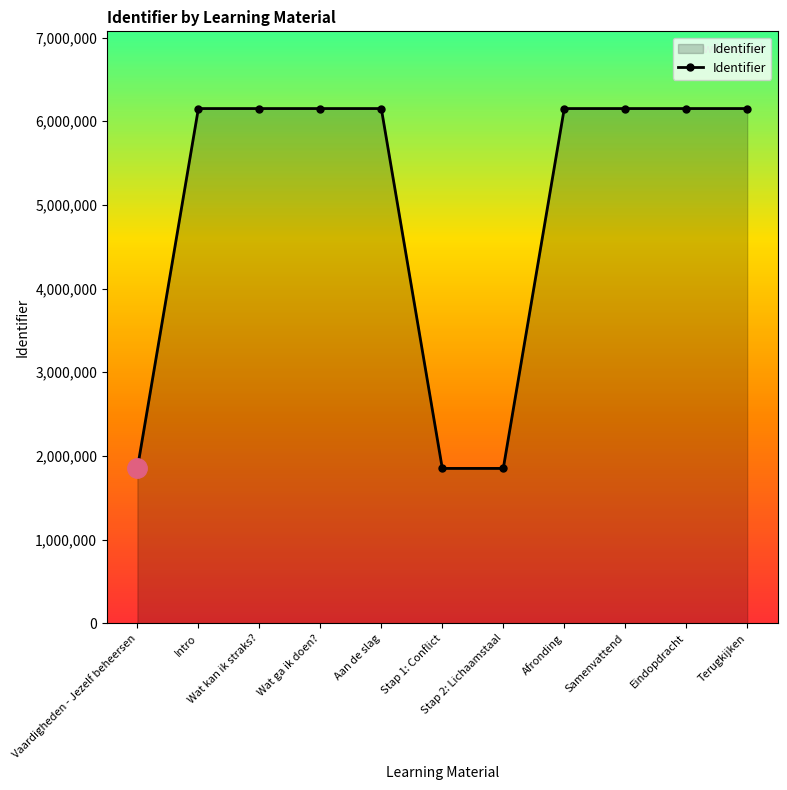

What is the value of the 11th point from the left?

6151635